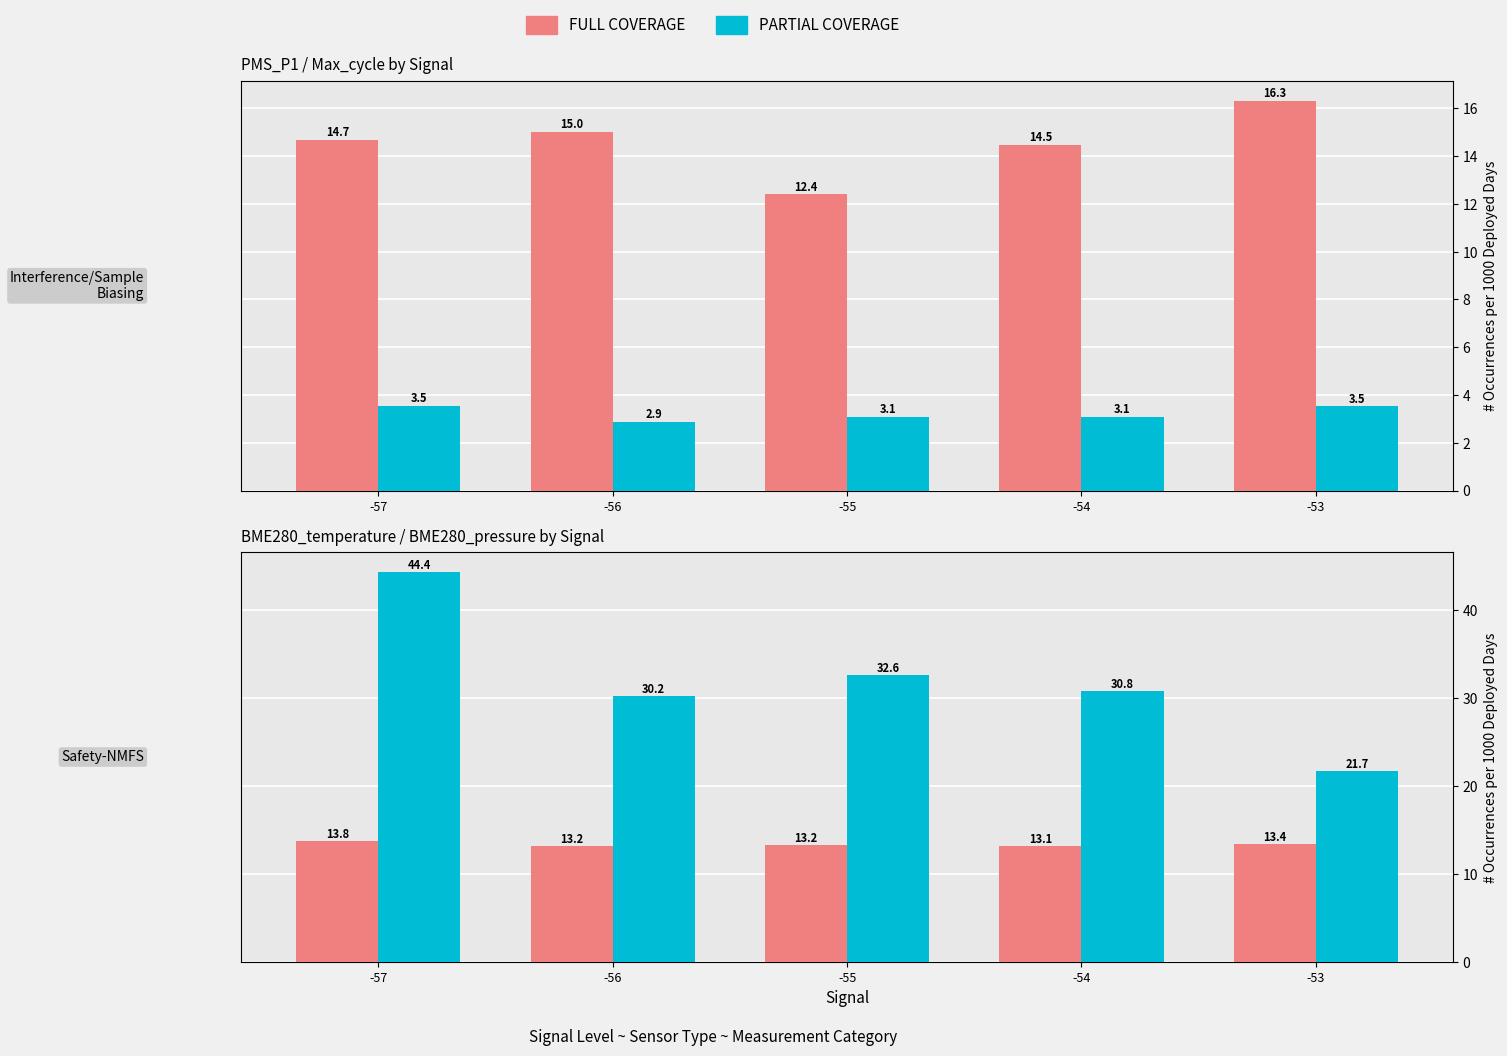

Where does the PMS_P1 series first go above 14?

-57